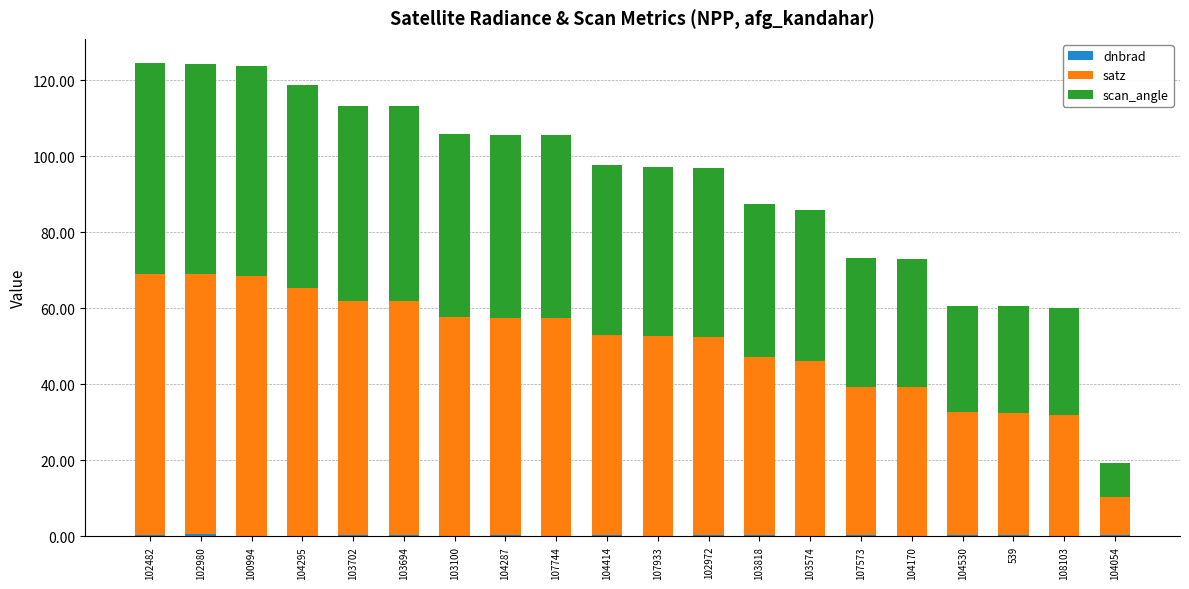

At 104414, list the series in order from smallest to largest.

dnbrad, scan_angle, satz